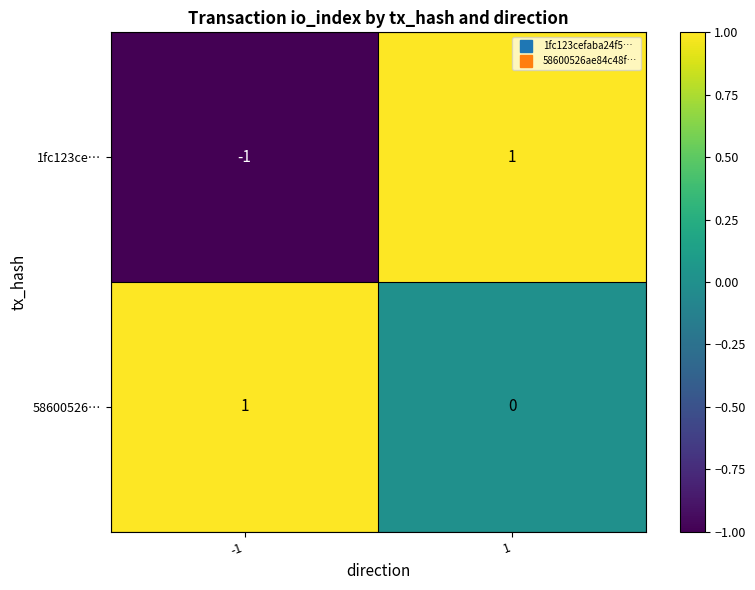

Between -1 and 1, which series saw the biggest shift?

1fc123ce…